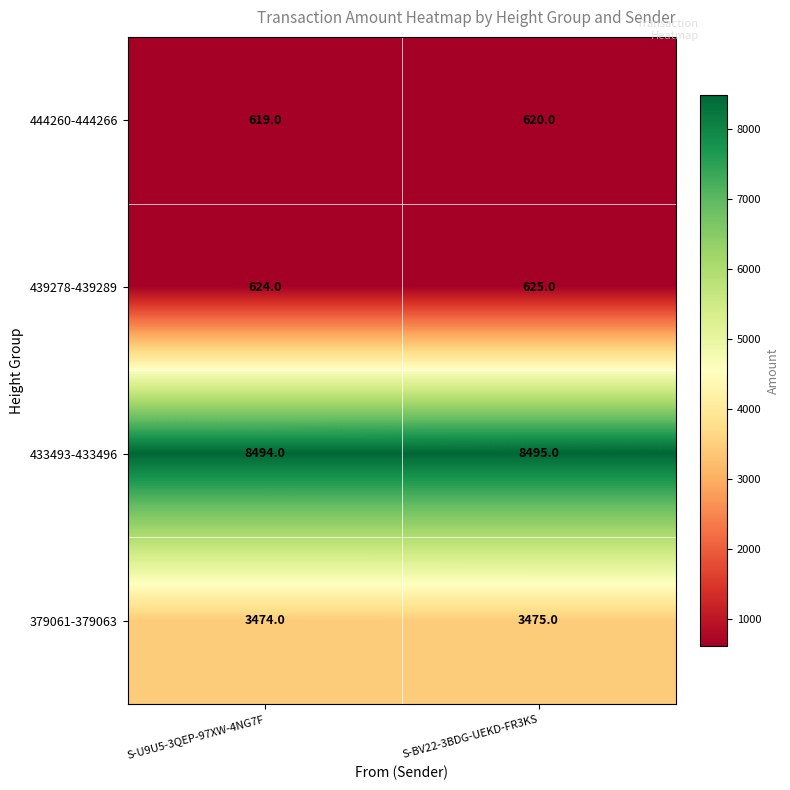

How many data points does each series have?

2